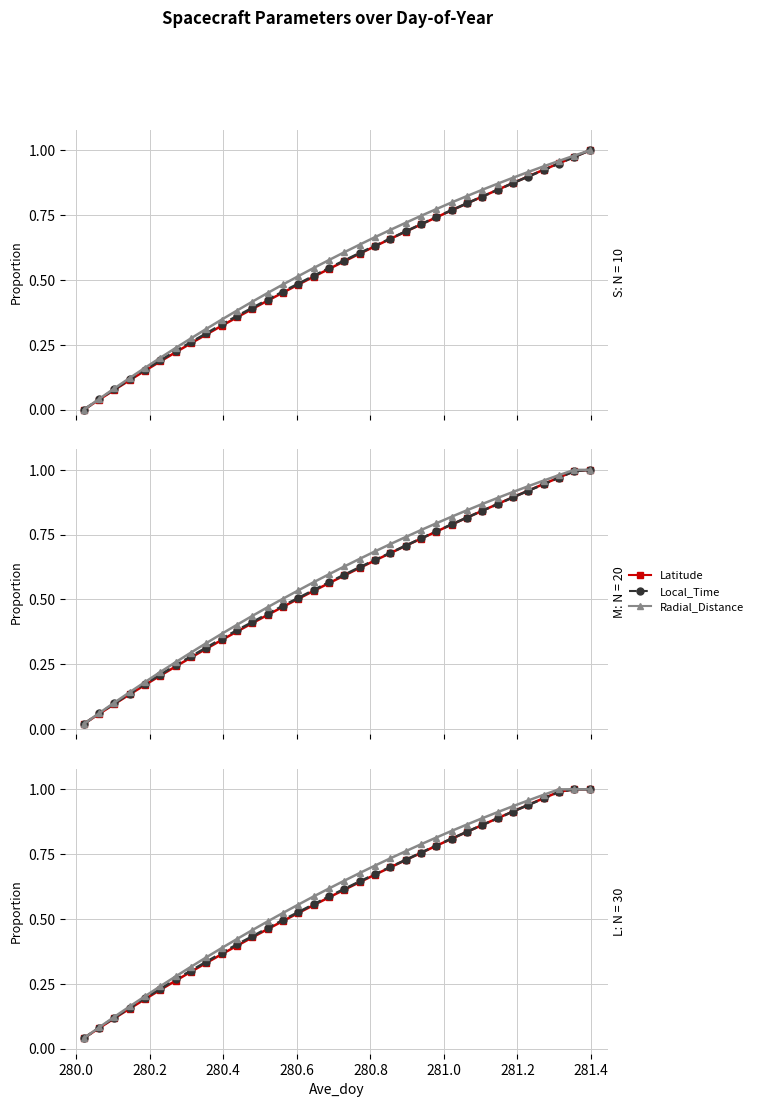

Does the chart display data point markers on the line(s)?

Yes